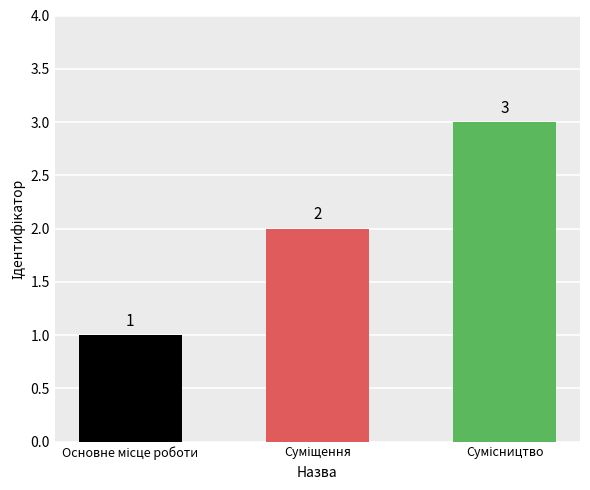

What is the value of the 2nd bar from the left?

2